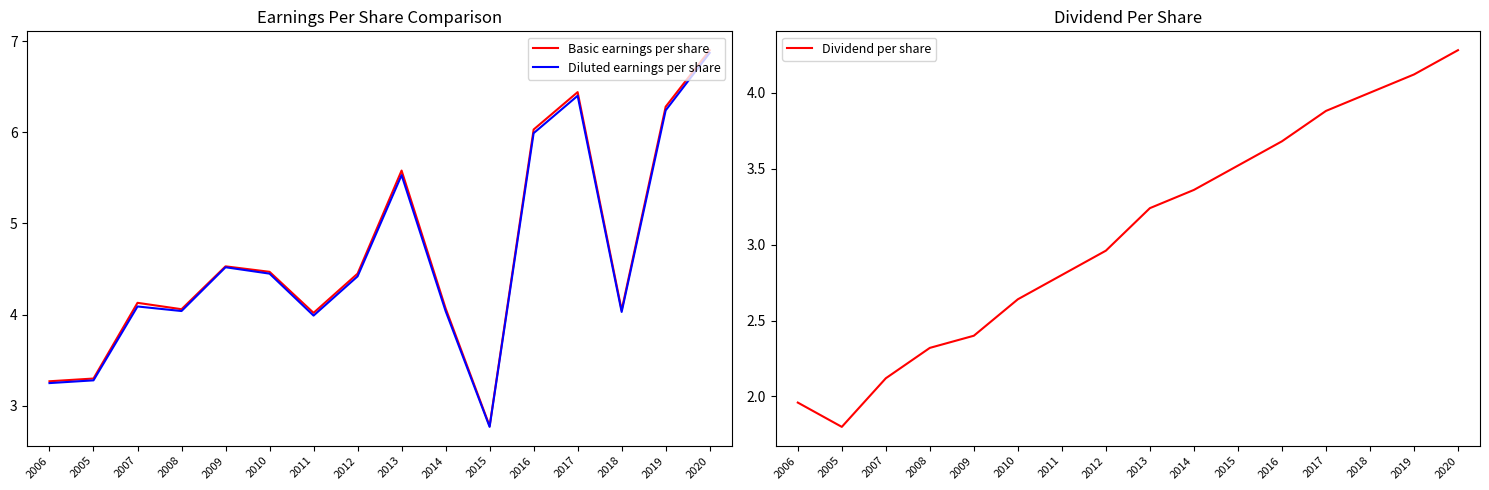

Reading left to right, list all the values displayed in this chart.

Basic earnings per share: 3.3	3.3	4.1	4.1	4.5	4.5	4.0	4.5	5.6	4.1	2.8	6.0	6.4	4.0	6.3	6.9
Diluted earnings per share: 3.2	3.3	4.1	4.0	4.5	4.5	4.0	4.4	5.5	4.0	2.8	6.0	6.4	4.0	6.2	6.9
Dividend per share: 2.0	1.8	2.1	2.3	2.4	2.6	2.8	3.0	3.2	3.4	3.5	3.7	3.9	4.0	4.1	4.3